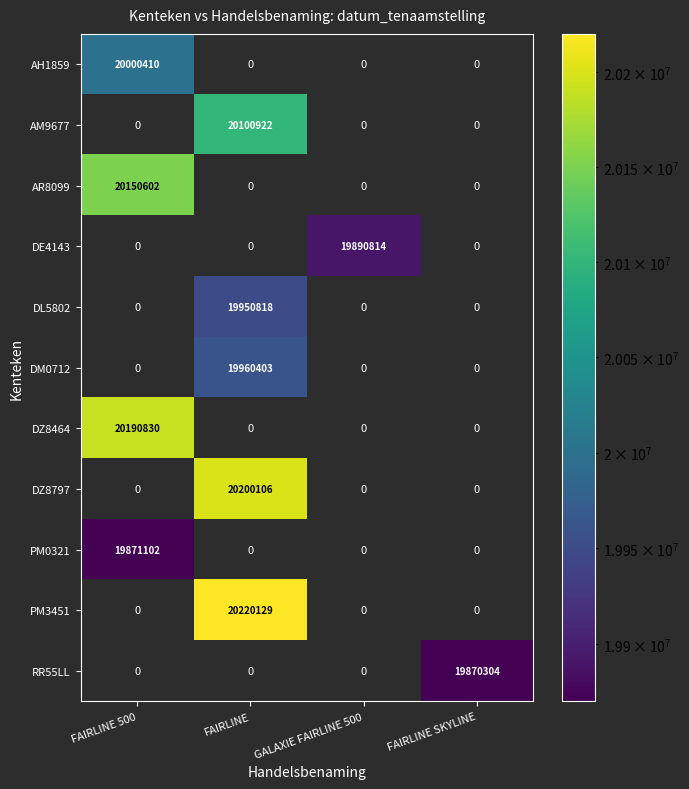

Is it true that DL5802 equals 34584605 at FAIRLINE?

False